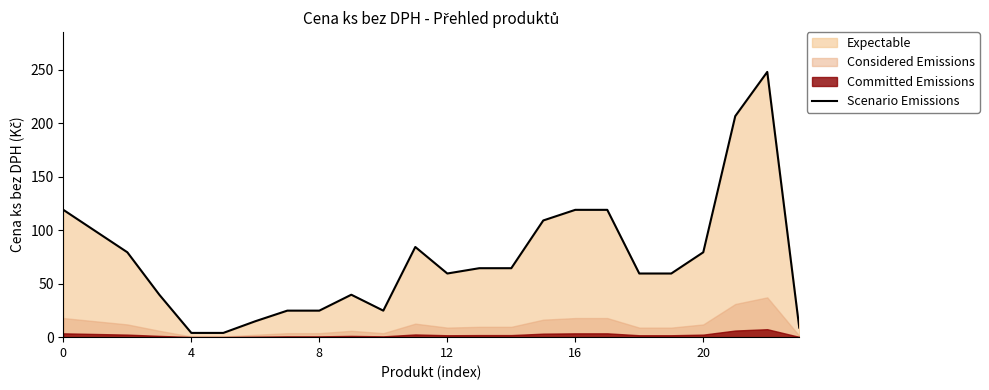

Which category has the highest value across all series?

22